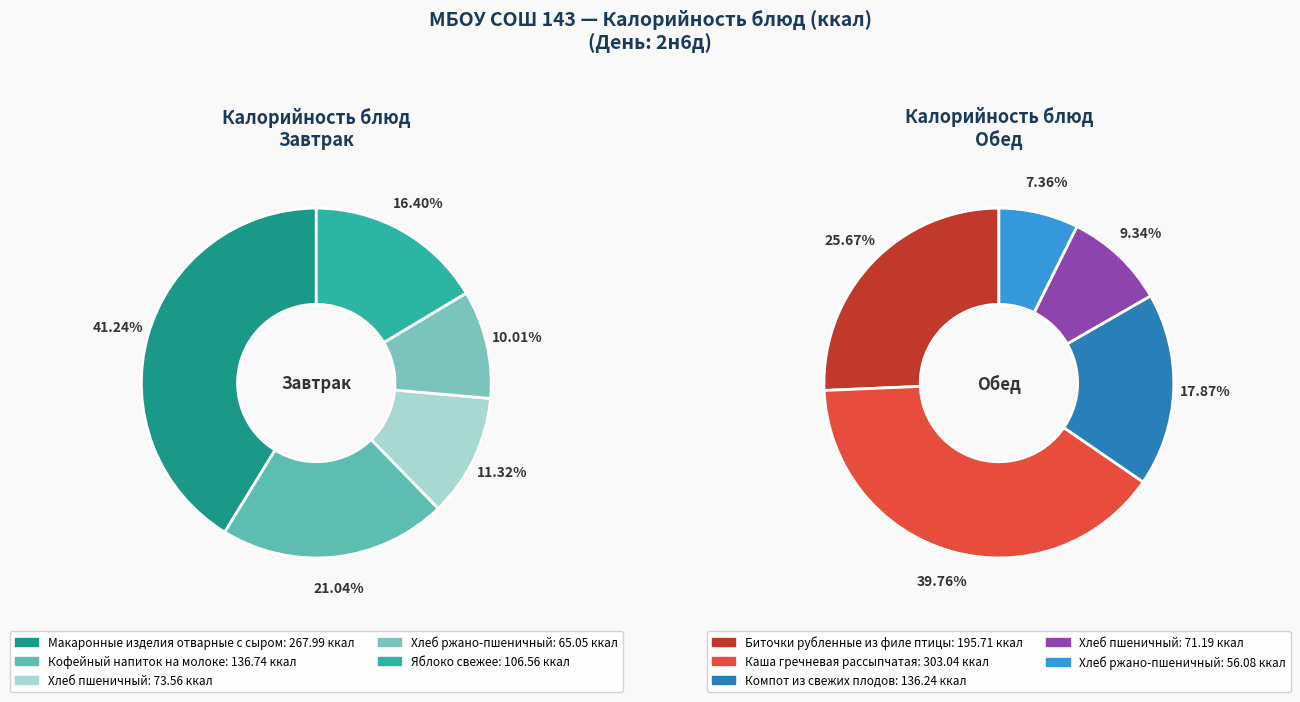

Does 2 represent more than half of the total?

No